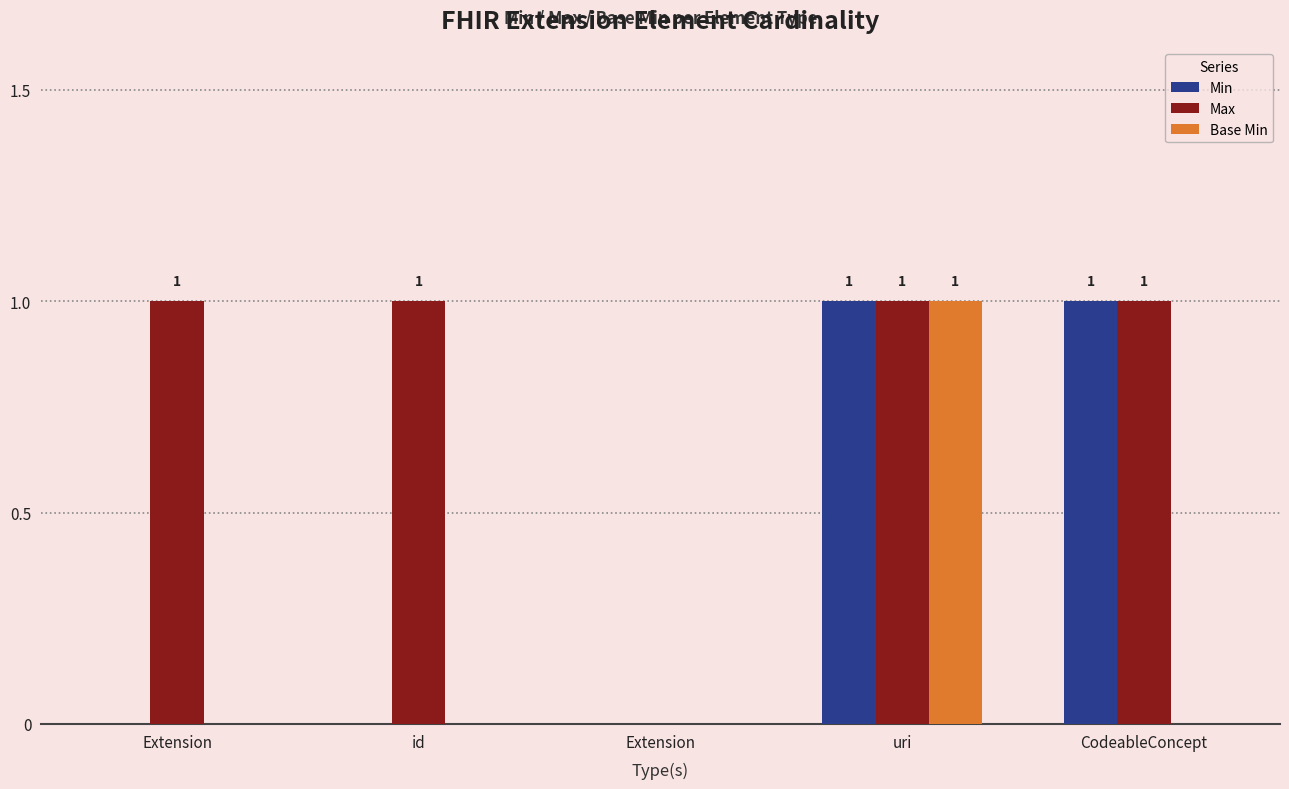

Are the bars grouped side by side (vs. stacked)?

Yes